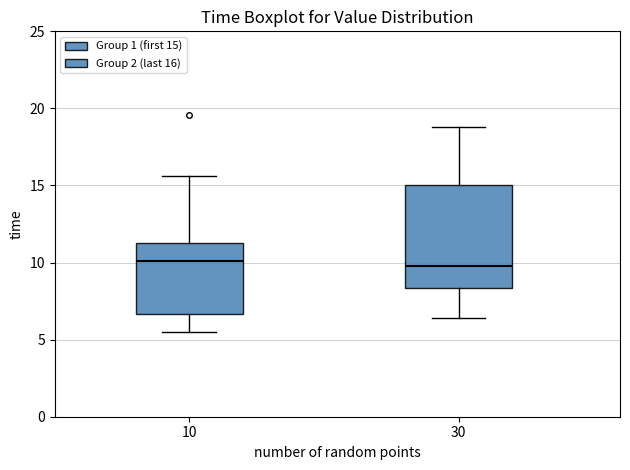

Which box is the tallest, from its lower edge to its upper edge?

30